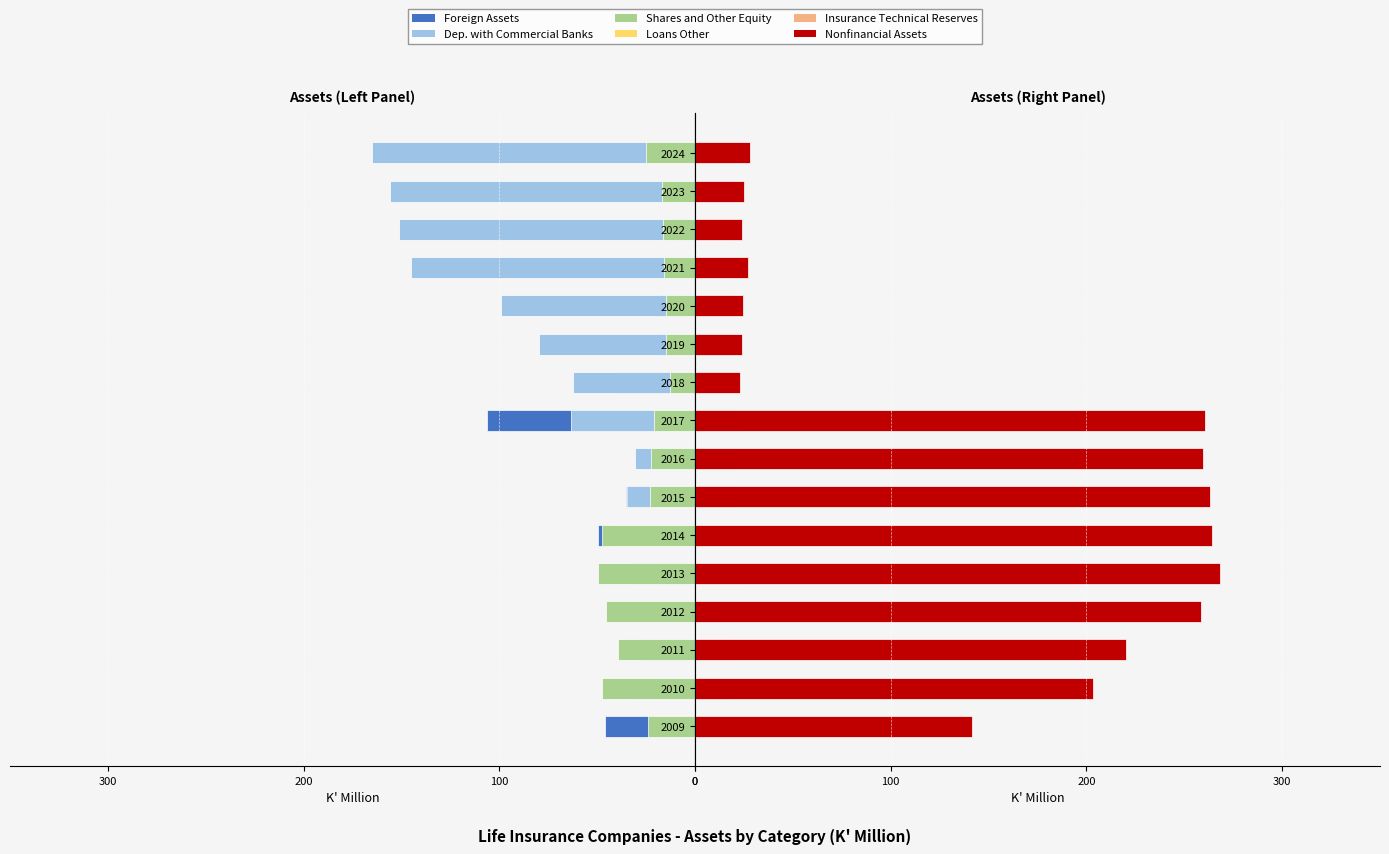

How many values in the Insurance Technical Reserves series are below 20?

8